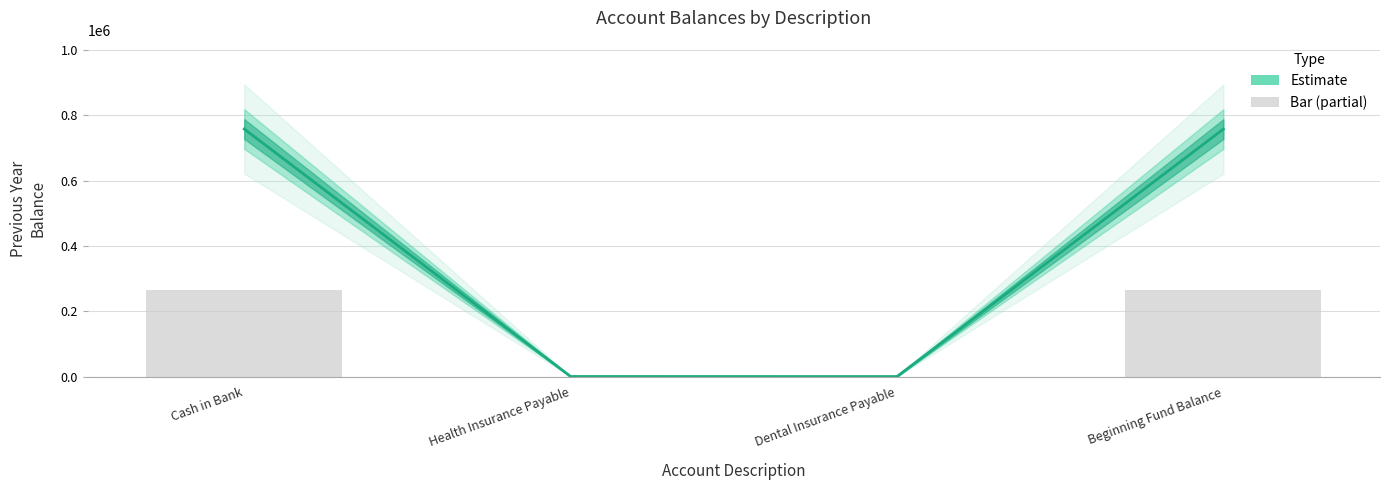

Where is the data nearest to the value 132719?

Beginning Fund Balance